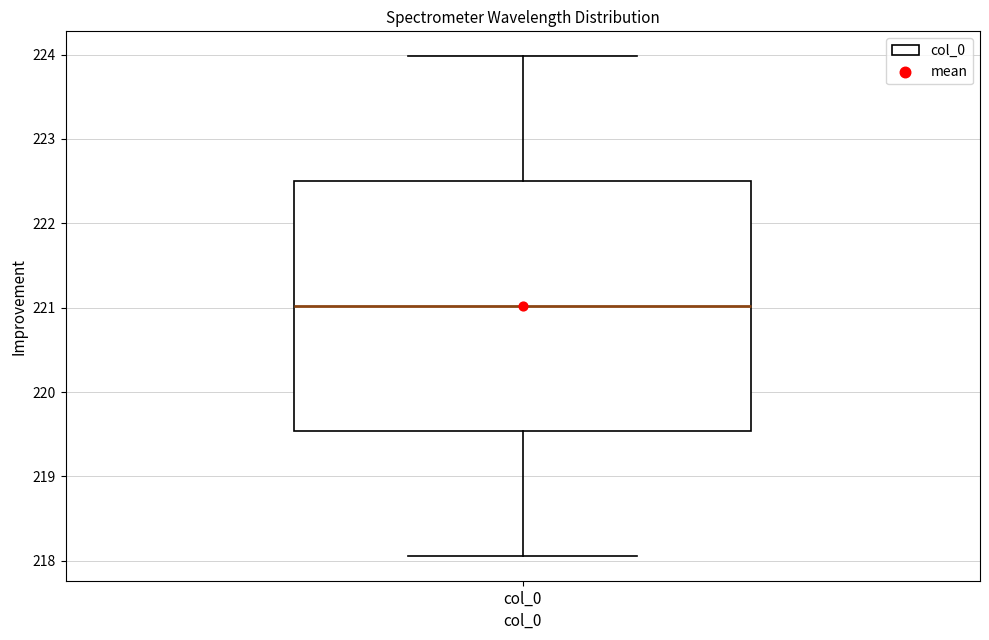

Where does the upper whisker of the box for col_0 end on the y-axis? The values are not printed on the chart, so give them approximately, as read against the axis.

224.0